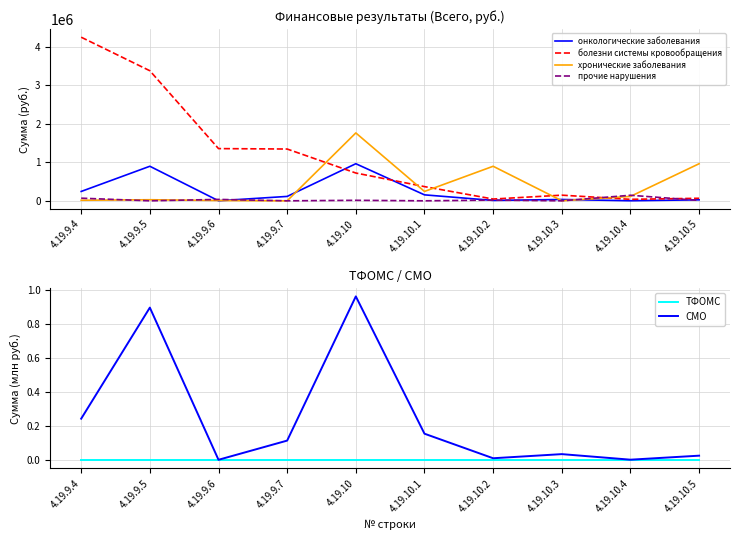

Which category has the highest value across all series?

4.19.9.4